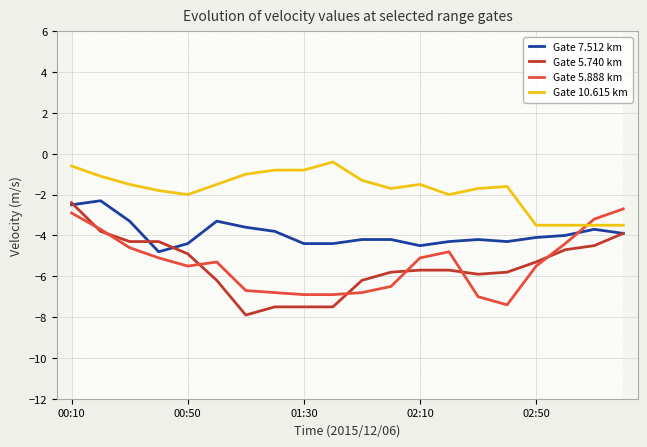

True or false: Gate 5.740 km and Gate 10.615 km intersect in this chart.

False